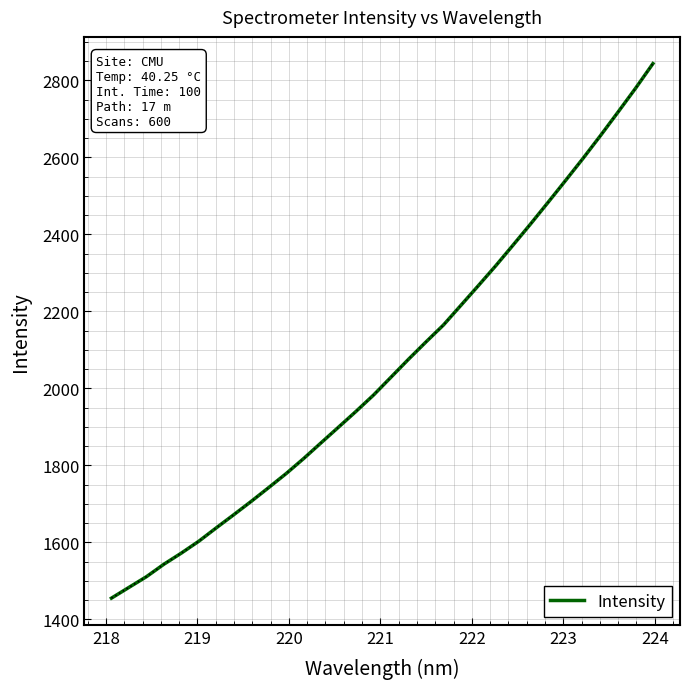

What is the minimum value shown in the chart?

1454.9